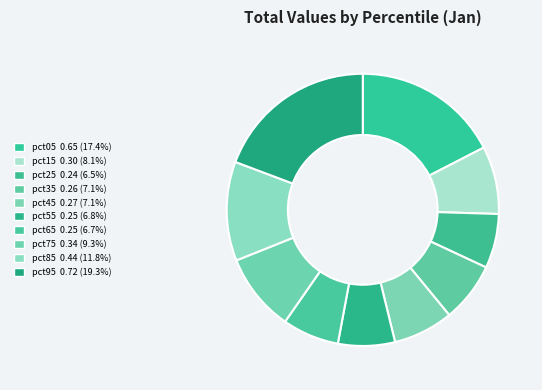

To the nearest percent, what portion does pct45 represent?

7%